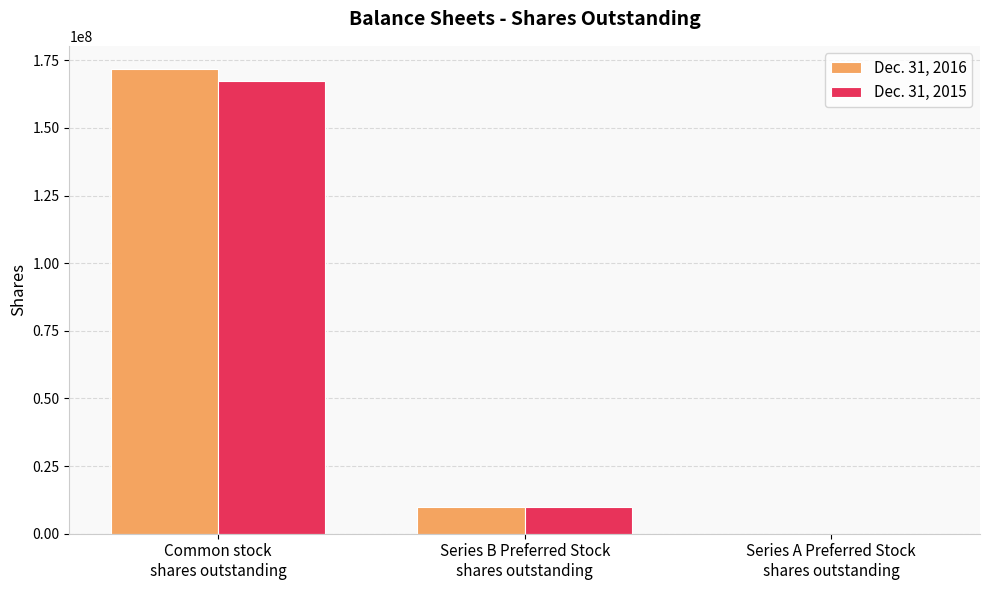

Which series has the widest spread of values?

Dec. 31, 2016